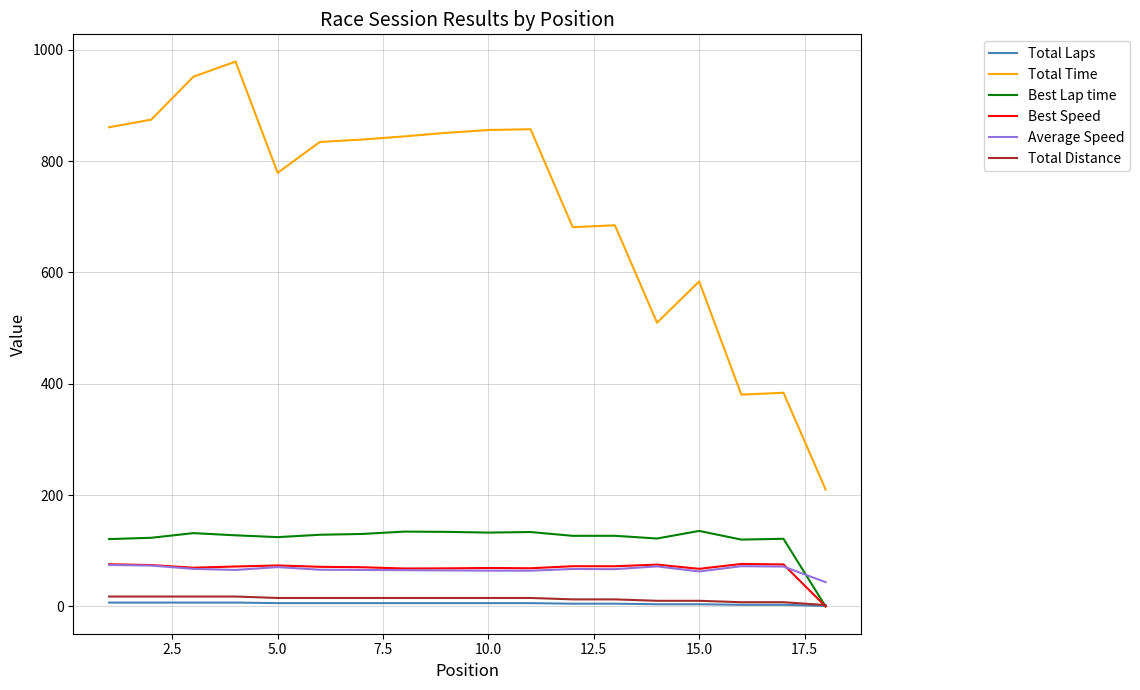

How many values in the Best Speed series are below 71?

8